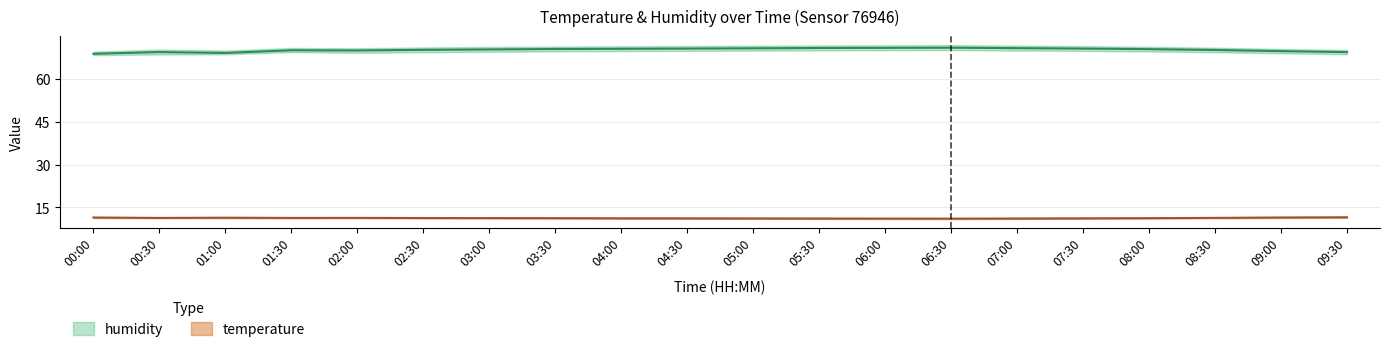

Reading right to left, extract all data points from this chart.

temperature: 11.6	11.5	11.3	11.2	11.2	11.1	11.1	11.1	11.1	11.2	11.2	11.2	11.2	11.3	11.3	11.3	11.3	11.4	11.3	11.5
temperature_upper: 11.8	11.7	11.6	11.4	11.3	11.3	11.2	11.2	11.3	11.3	11.3	11.3	11.4	11.4	11.4	11.5	11.5	11.6	11.6	11.7
temperature_lower: 11.4	11.3	11.2	11.1	11.1	11.0	10.9	10.9	11.0	11.0	11.0	11.1	11.1	11.1	11.2	11.2	11.2	11.2	11.2	11.3
humidity: 69.5	69.8	70.2	70.5	70.7	70.8	71.0	71.0	70.9	70.8	70.7	70.6	70.5	70.4	70.2	70.0	70.1	69.2	69.5	68.9
humidity_upper: 70.2	70.5	71.0	71.3	71.5	71.8	71.9	71.8	71.8	71.7	71.6	71.5	71.4	71.2	71.1	70.8	70.9	70.0	70.3	69.6
humidity_lower: 68.7	69.0	69.4	69.7	69.8	70.0	70.2	70.1	70.0	70.0	69.8	69.8	69.7	69.5	69.4	69.2	69.5	68.7	68.6	68.4